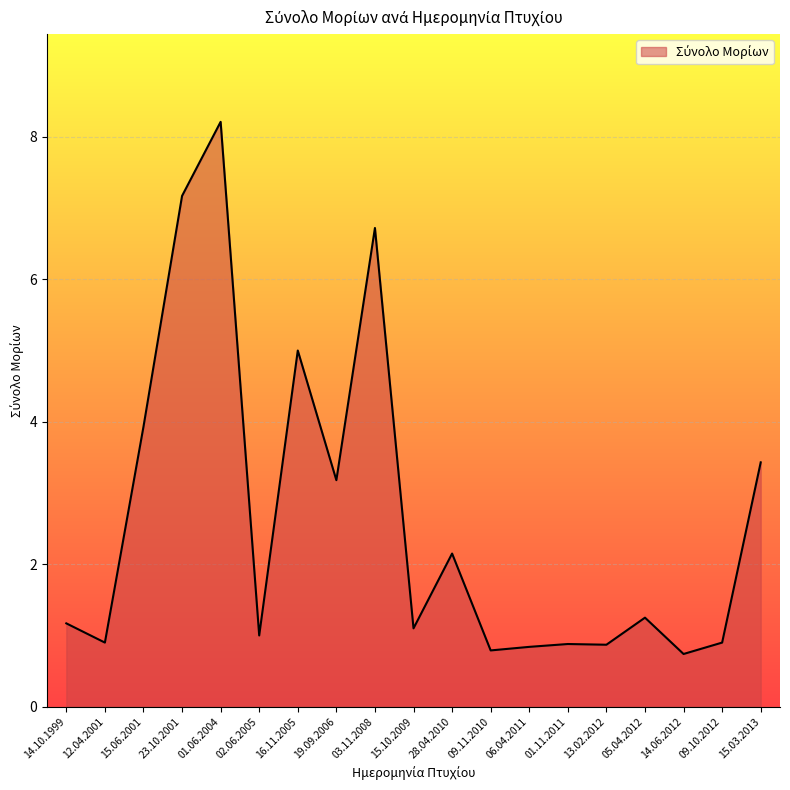

Is it true that the value at 14.06.2012 is 0.7?

True